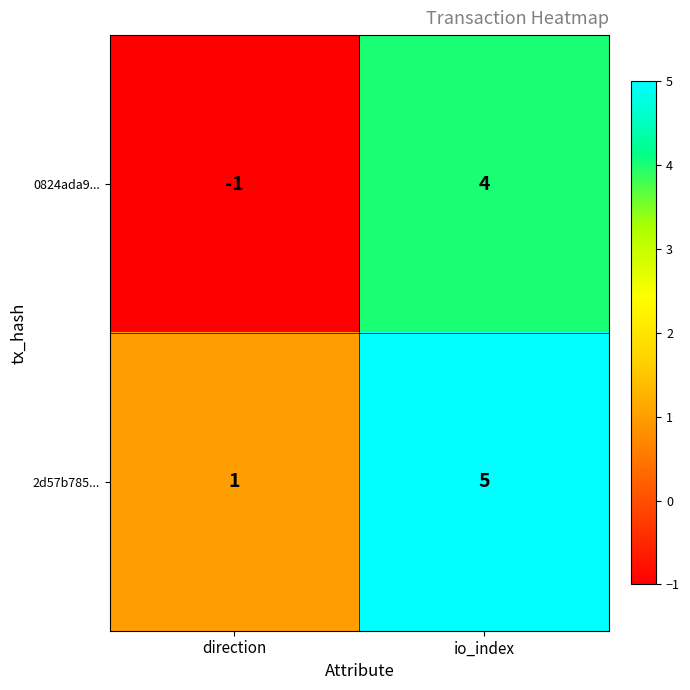

What is the total value across all series at io_index?

9